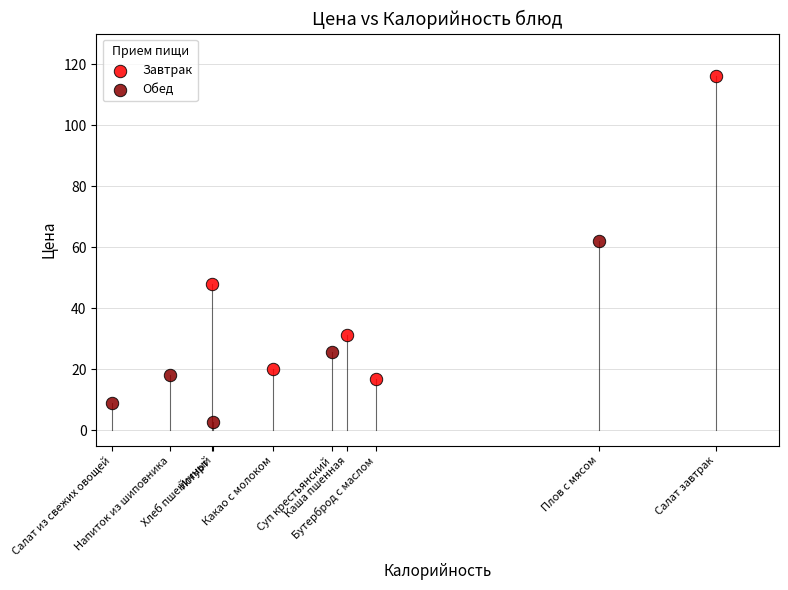

What are all the series names shown in the legend?

Завтрак, Обед